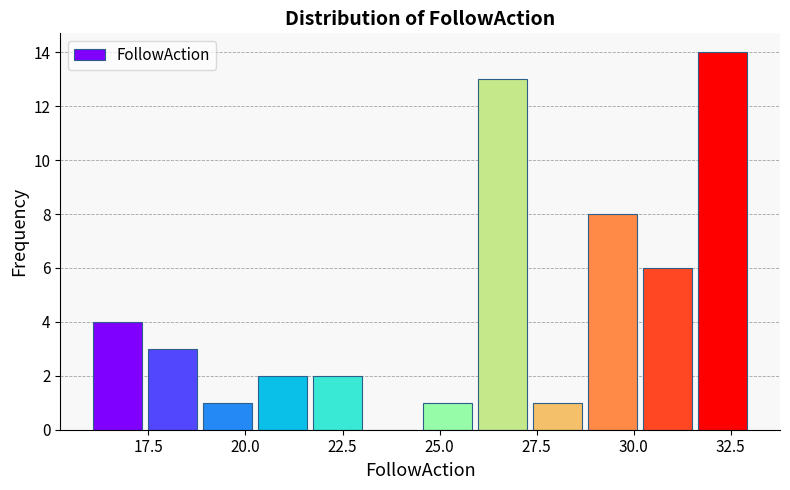

Around what value on the x-axis is the tallest bar? Give the approximate position of its centre, as read against the axis.

32.5